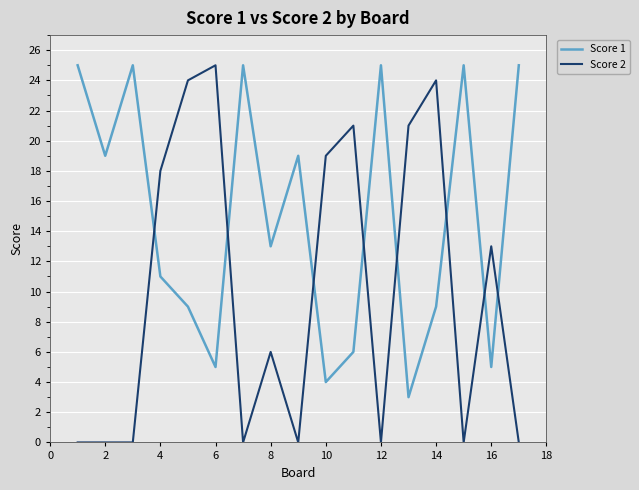

Rank the series by their average value, from highest to lowest.

Score 1, Score 2